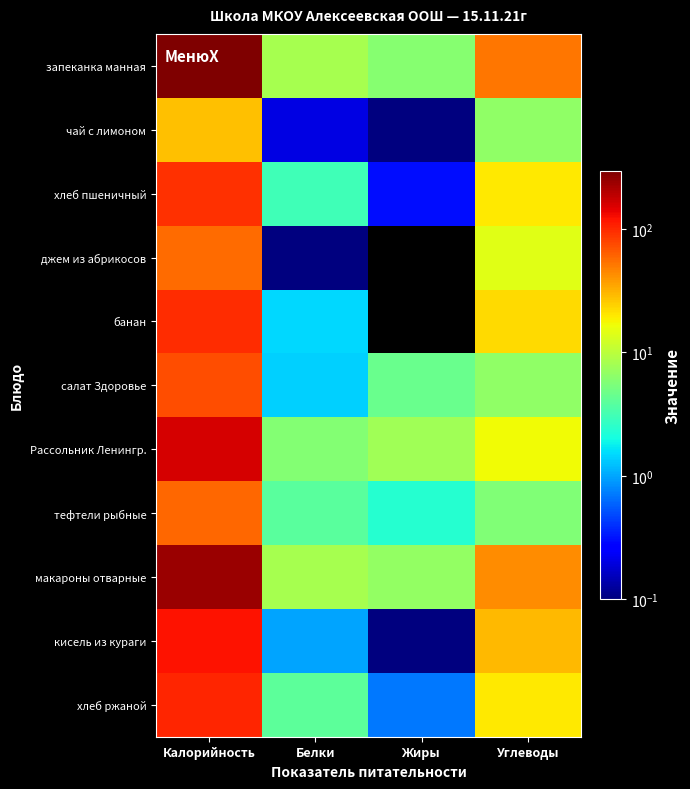

What is the spread (max minus min) of values at Углеводы?

46.0